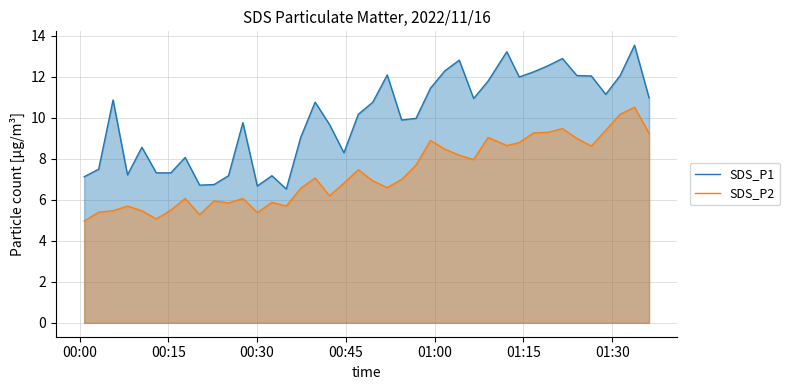

Which series has the largest range (max minus min)?

SDS_P1